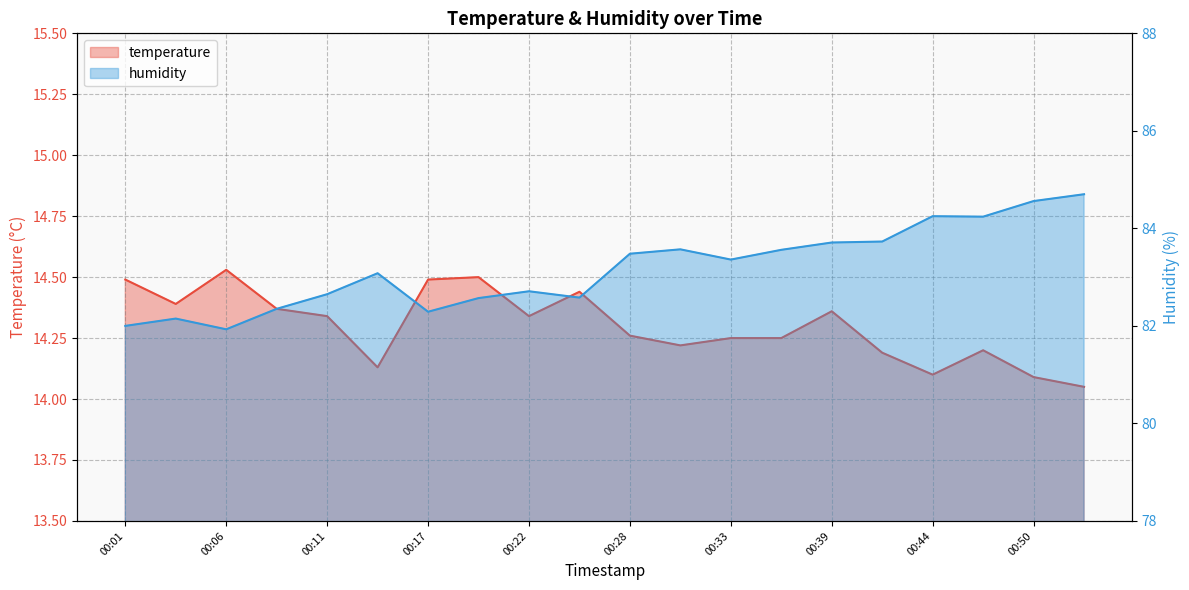

Reading left to right, list all the values displayed in this chart.

temperature: 00:01=14.5	00:03=14.4	00:06=14.5	00:09=14.4	00:11=14.3	00:14=14.1	00:17=14.5	00:20=14.5	00:22=14.3	00:25=14.4	00:28=14.3	00:31=14.2	00:33=14.2	00:36=14.2	00:39=14.4	00:42=14.2	00:44=14.1	00:47=14.2	00:50=14.1	00:53=14.1
humidity: 00:01=82.0	00:03=82.2	00:06=81.9	00:09=82.3	00:11=82.7	00:14=83.1	00:17=82.3	00:20=82.6	00:22=82.7	00:25=82.6	00:28=83.5	00:31=83.6	00:33=83.4	00:36=83.6	00:39=83.7	00:42=83.7	00:44=84.2	00:47=84.2	00:50=84.6	00:53=84.7